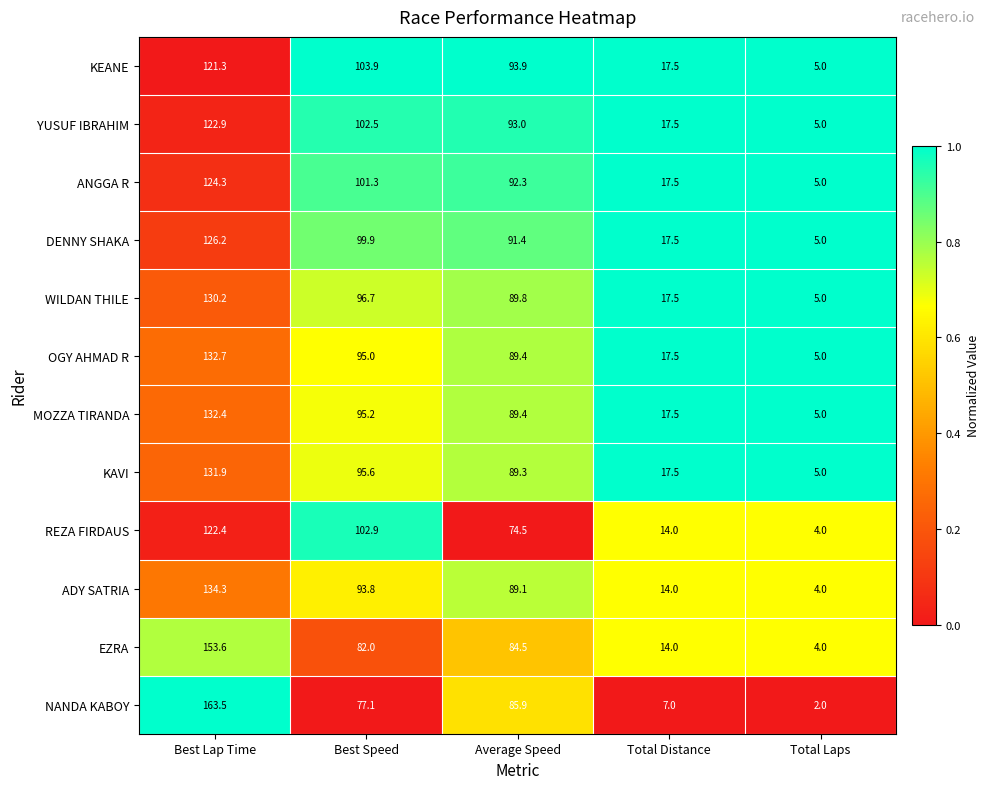

What is the sum of all MOZZA TIRANDA values?

339.5